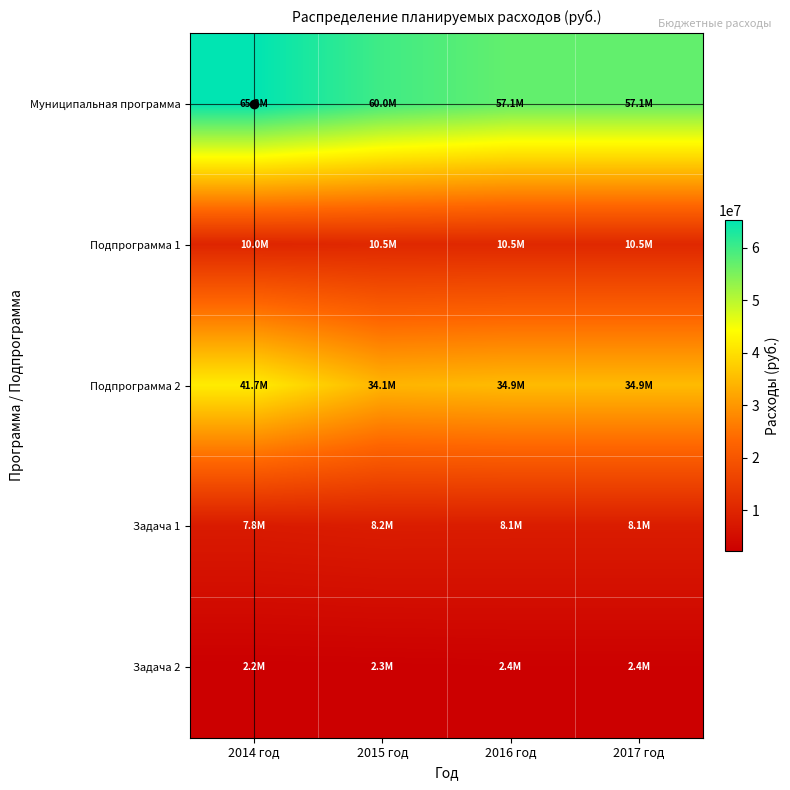

What is the minimum value shown in the chart?

2195929.4